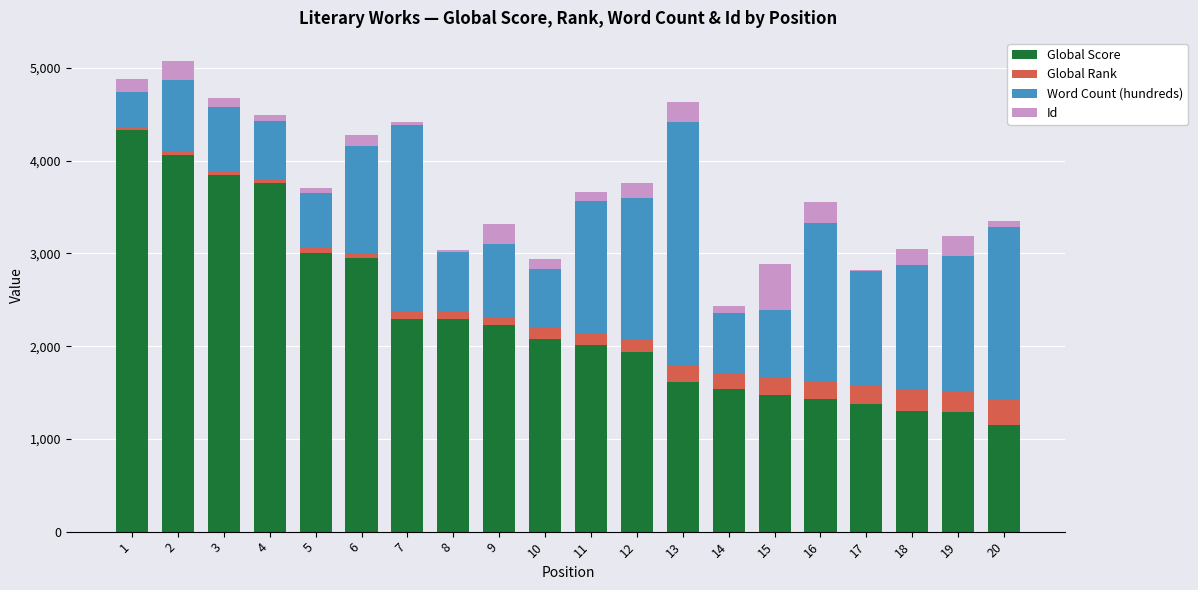

At which label is Global Score closest to 2744?

6